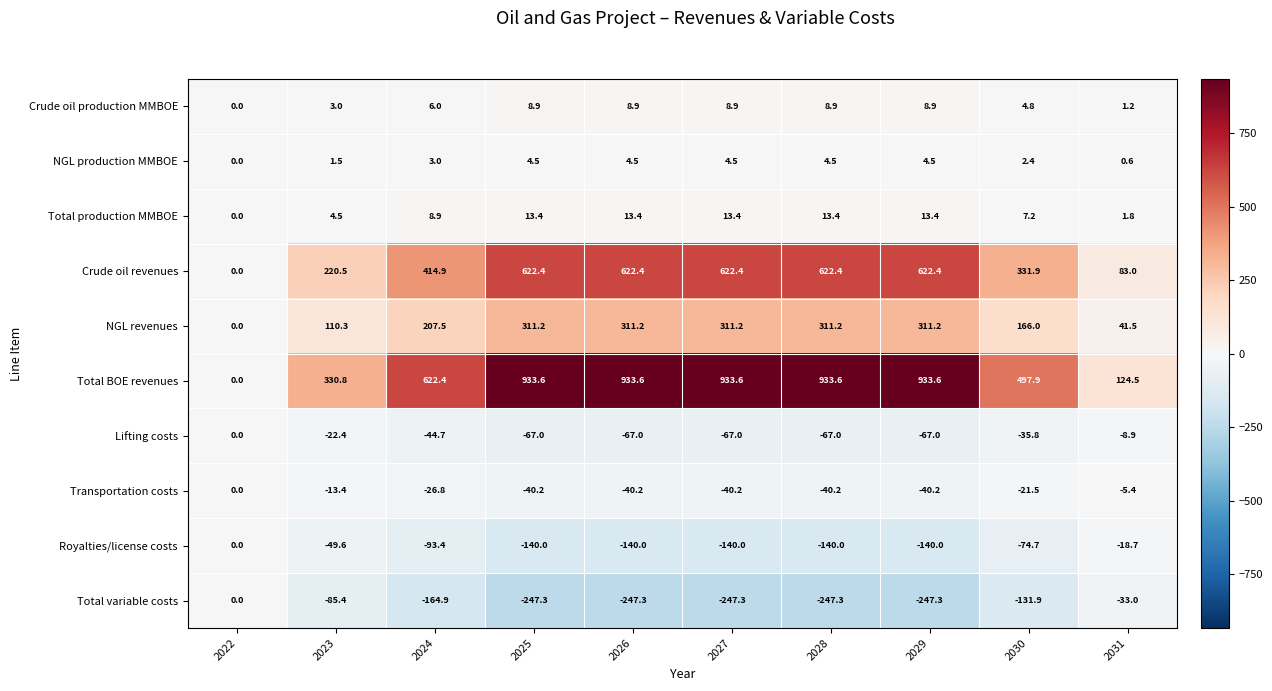

What is the minimum value shown in the chart?

-247.3